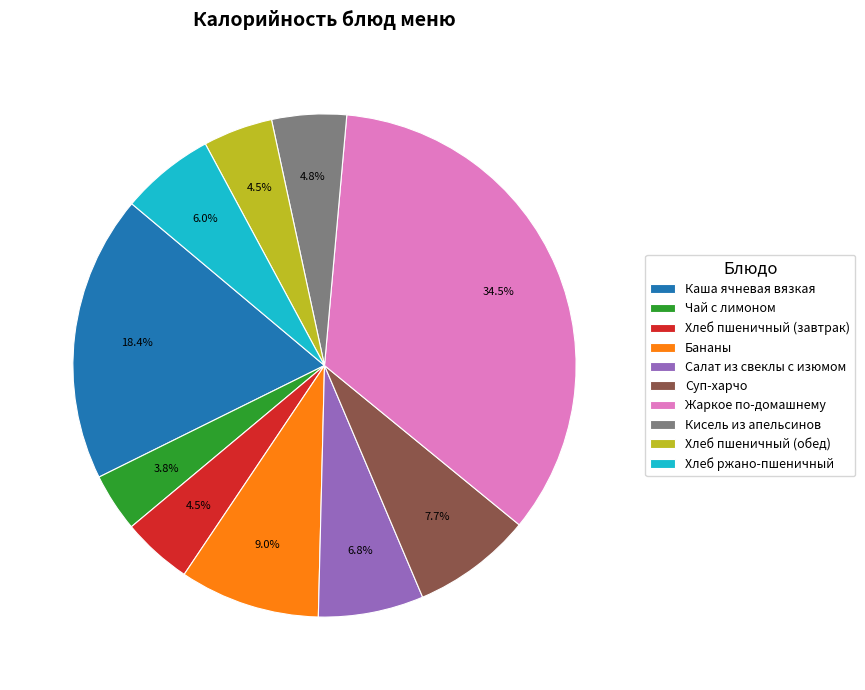

How many segments does this pie chart have?

10